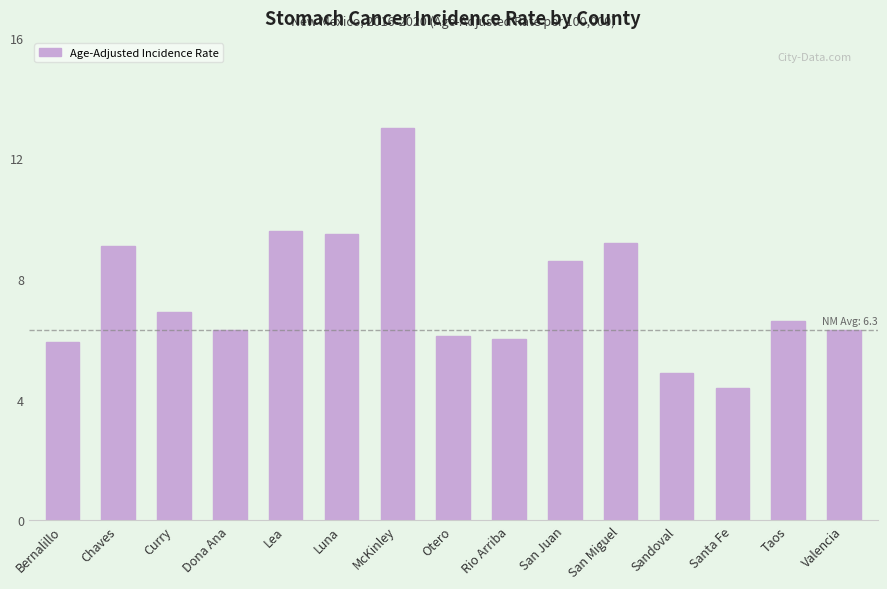

What is the value of the 8th bar from the left?

6.1